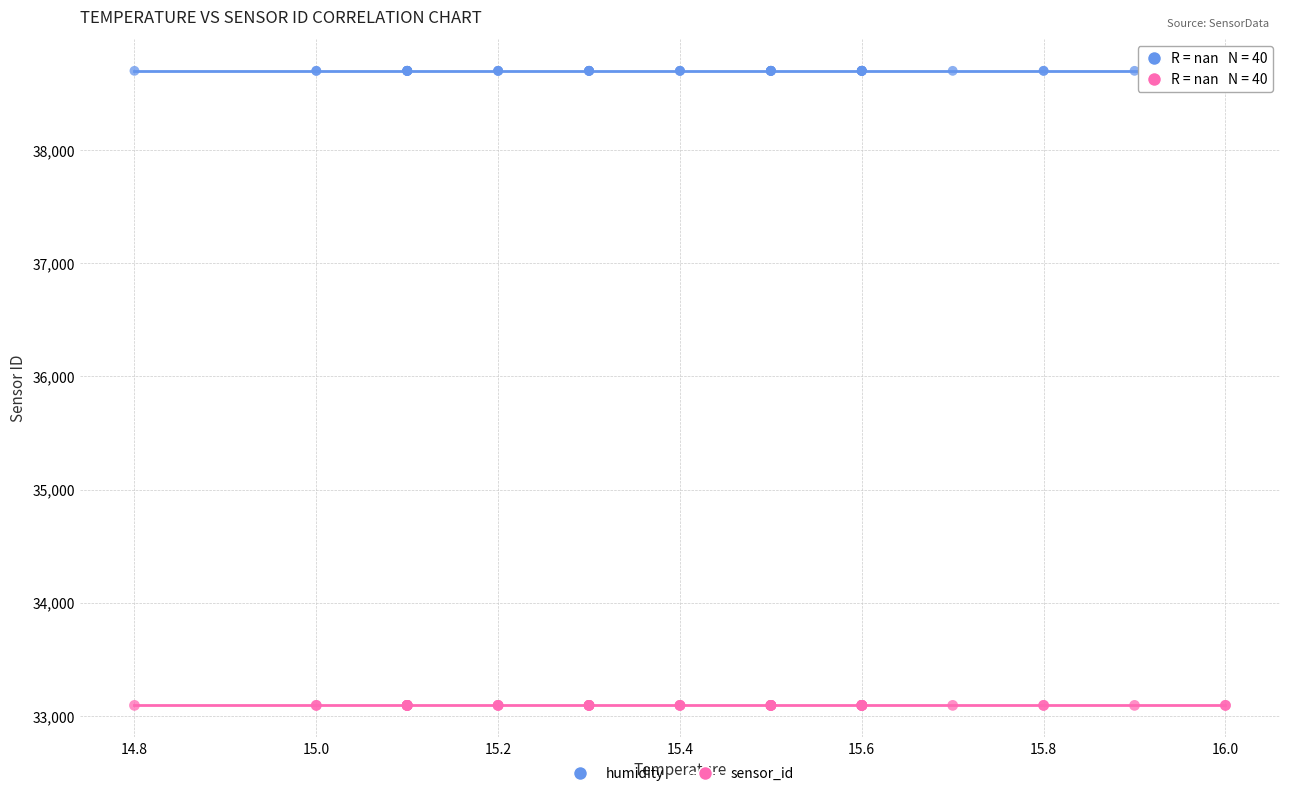

Which series reaches the maximum Y coordinate?

humidity